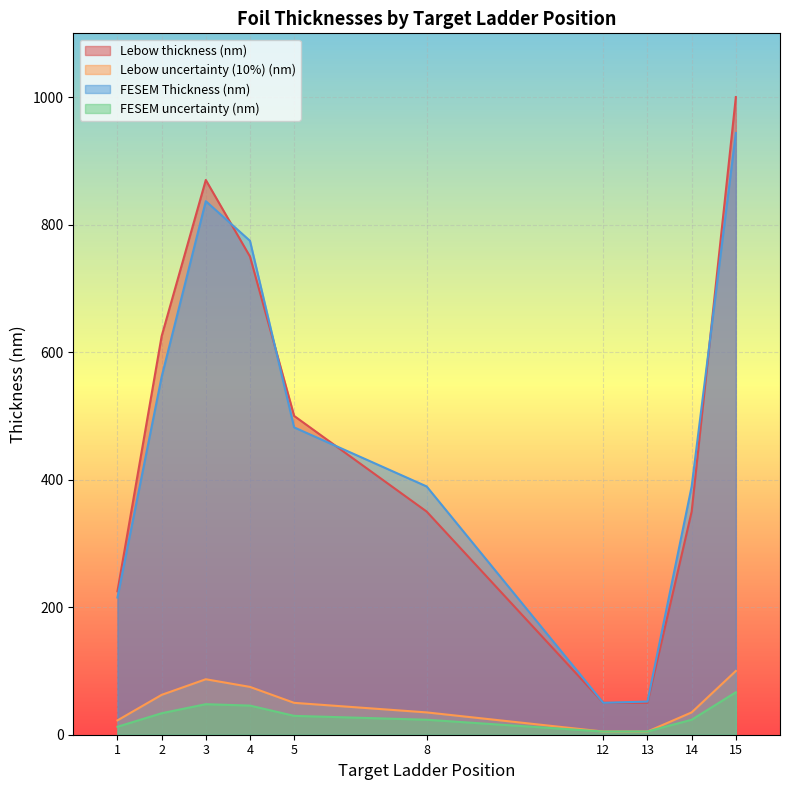

Which category has the lowest value in the Lebow uncertainty (10%) (nm) series?

12